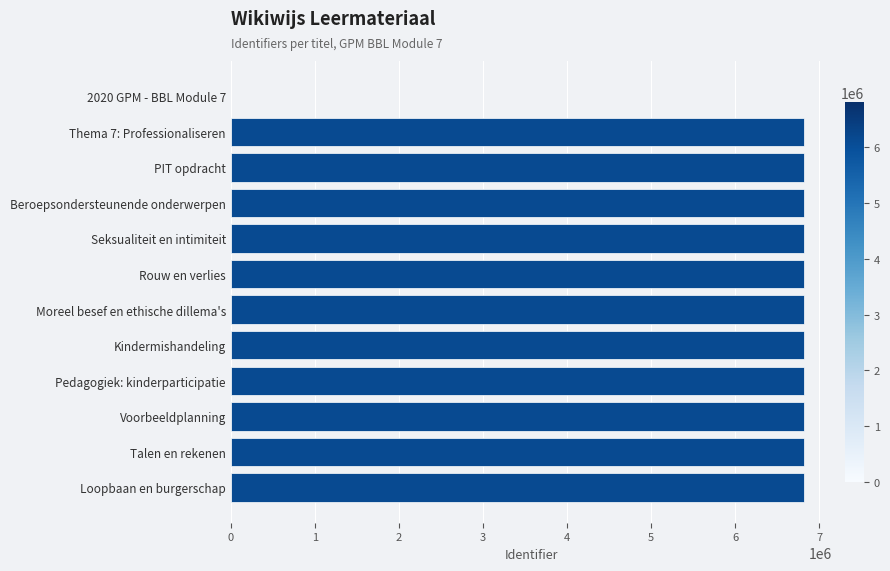

Which has a higher value, Thema 7: Professionaliseren or 2020 GPM - BBL Module 7?

Thema 7: Professionaliseren